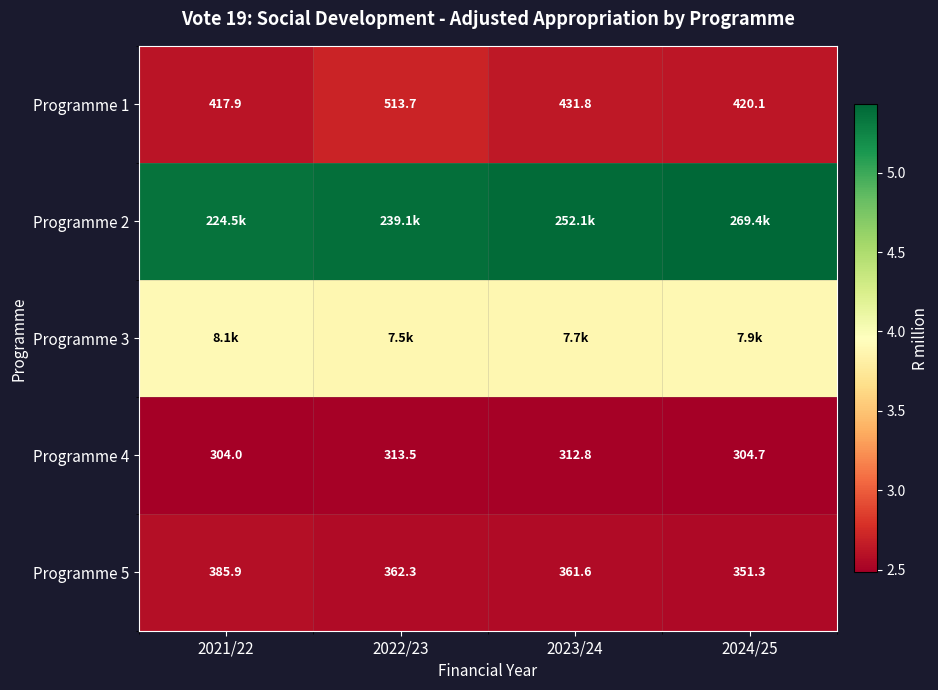

Is it true that Programme 2 equals 5.4 at 2023/24?

True